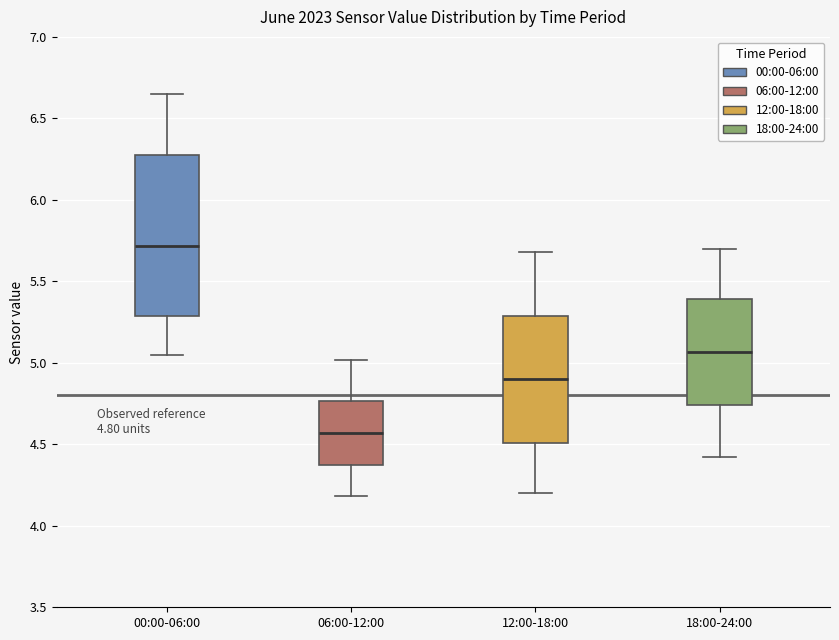

Which box's median line is the lowest?

06:00-12:00